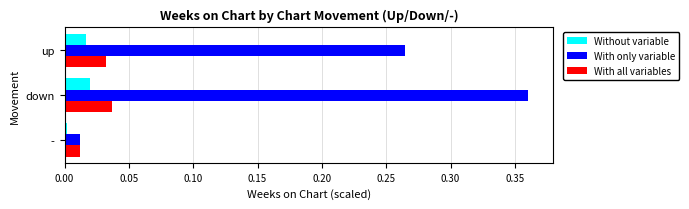

Which series changed the most between down and up?

With only variable